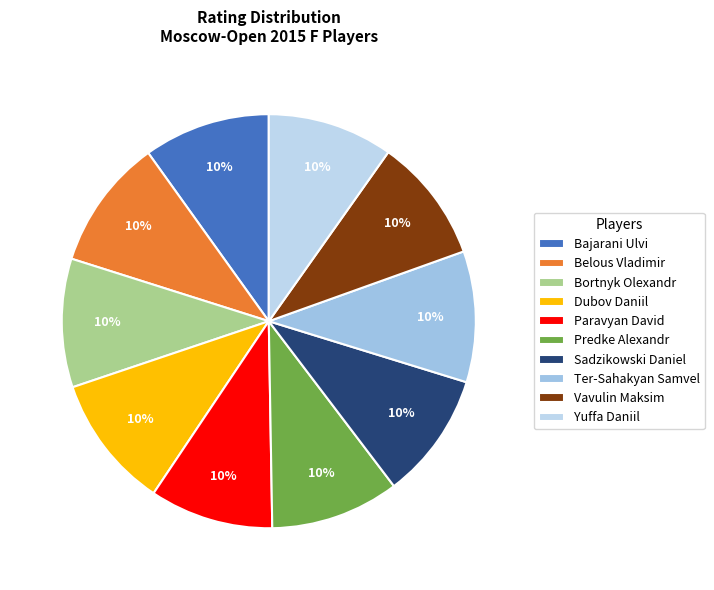

Is there a majority slice in this chart?

No